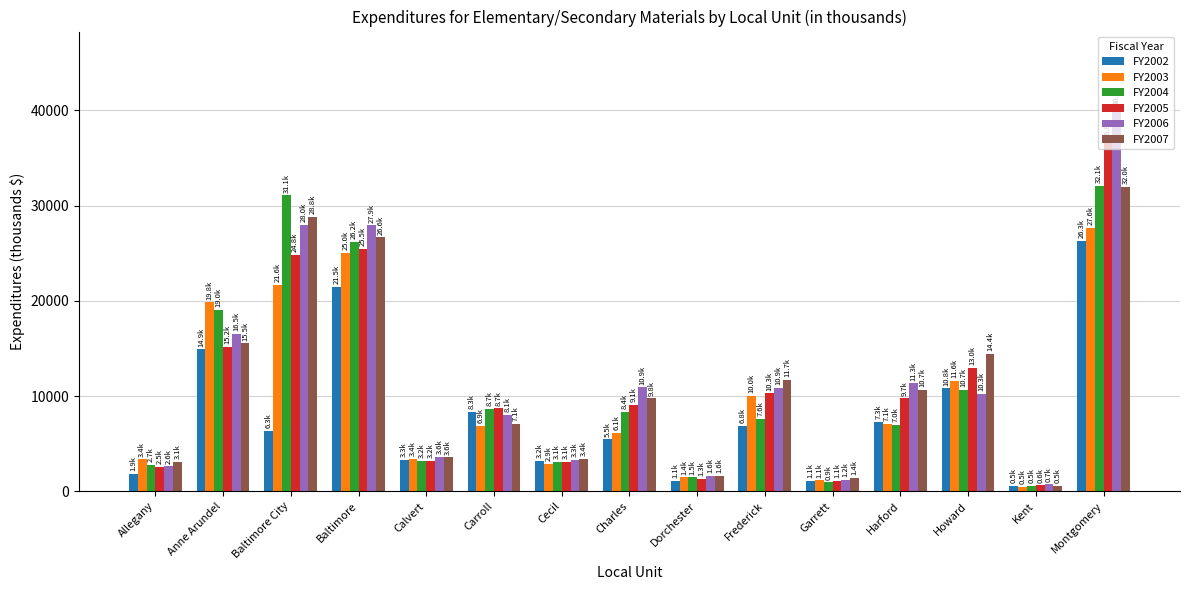

What are all the series names shown in the legend?

FY2002, FY2003, FY2004, FY2005, FY2006, FY2007